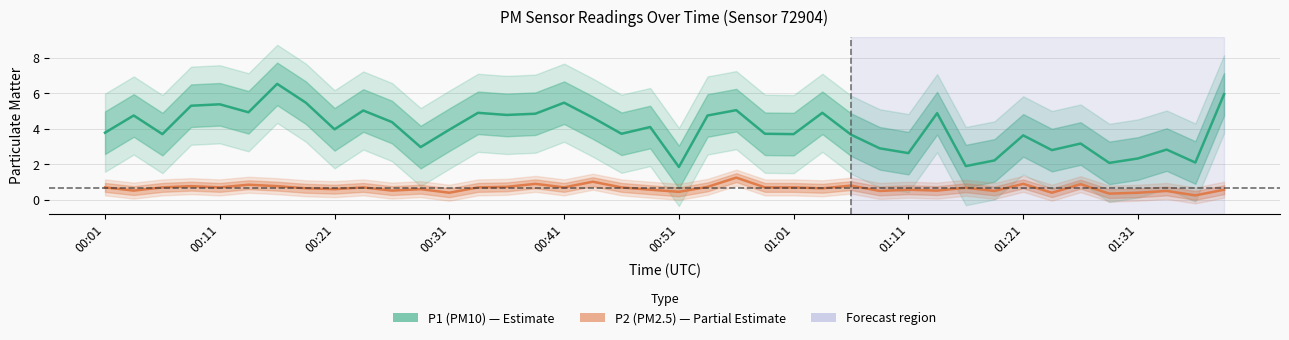

What is the sum of the P1 (PM10) values at 38 and 24?

5.8